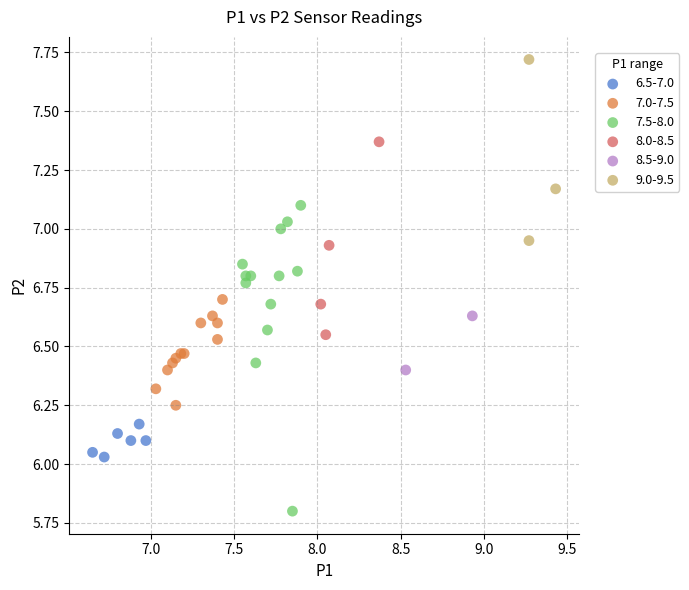

Which series has the widest spread of Y values?

7.5-8.0